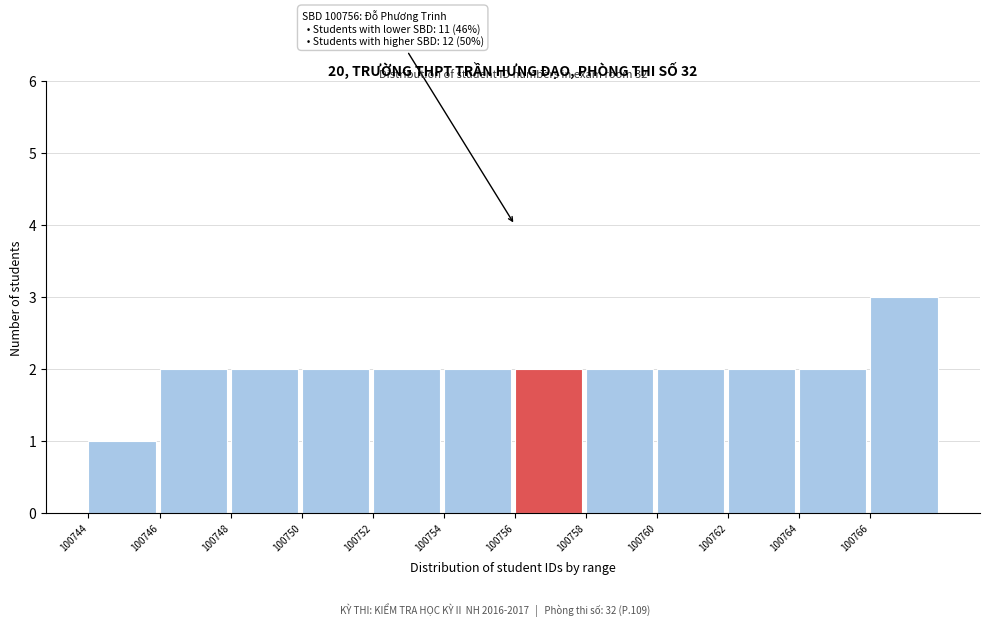

Over which range of the x-axis is the bar tallest?

100766 to 100768